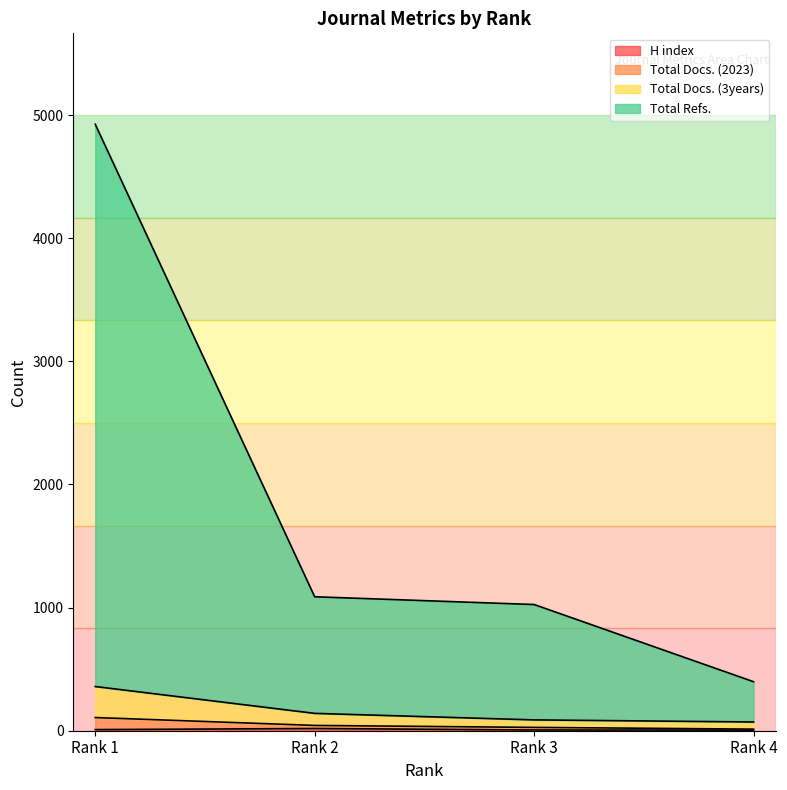

What is the total value across all series at Rank 4?

487